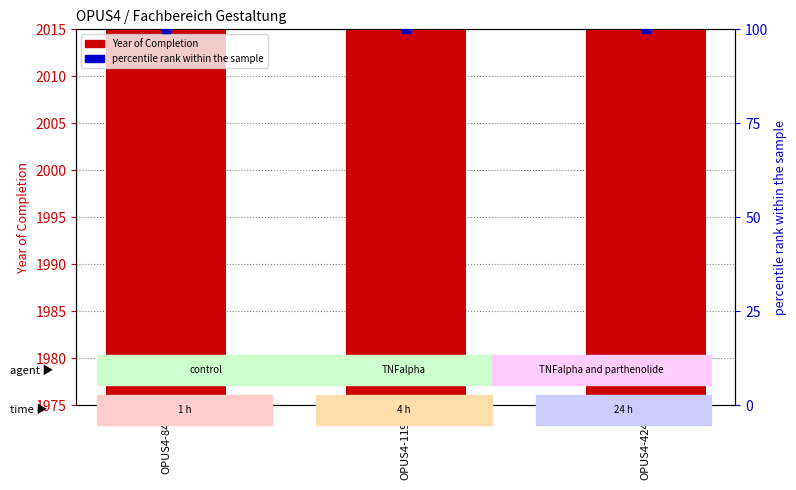

At how many categories does at least one series exceed 1924?

3